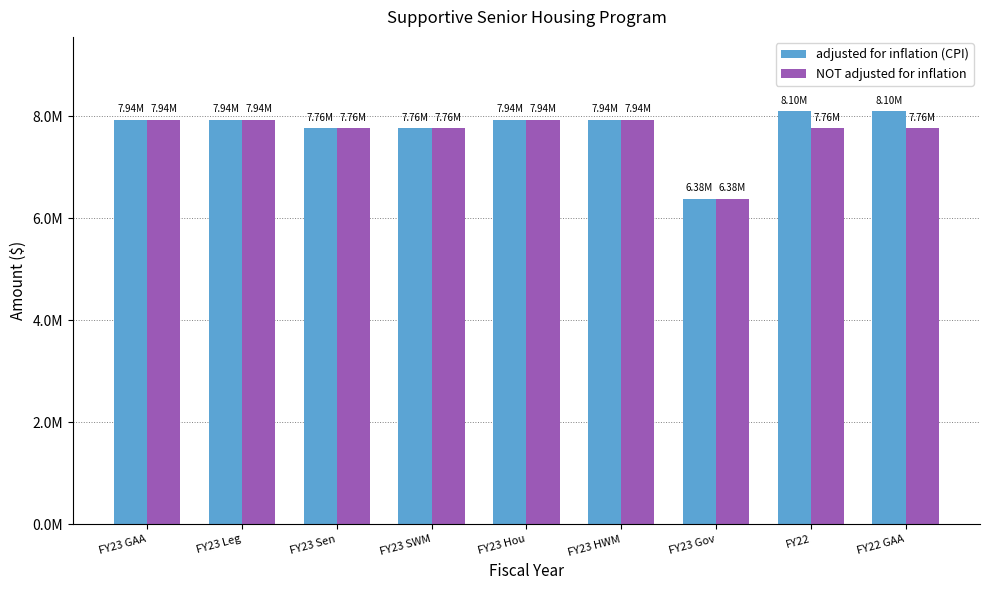

How many NOT adjusted for inflation values are between 7763422 and 7936416?

8